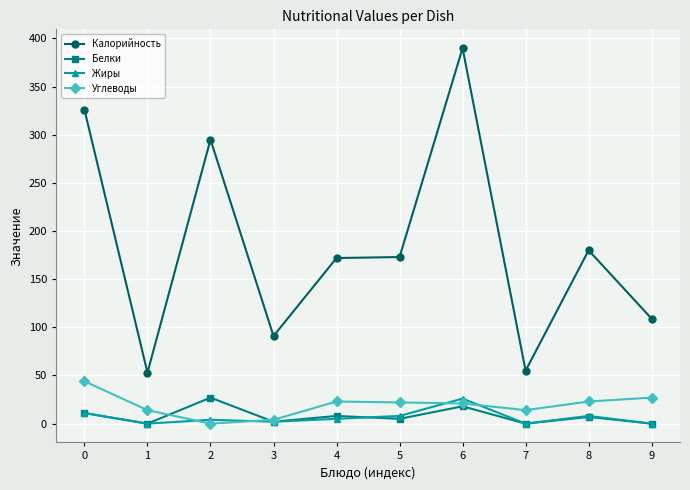

True or false: Белки and Калорийность intersect in this chart.

False